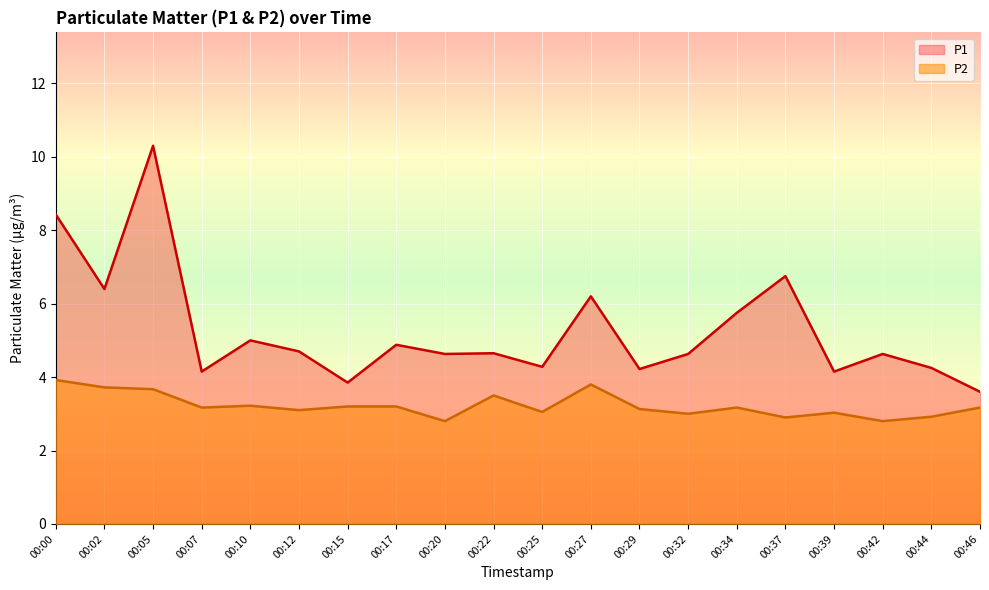

How many lines are shown in the chart?

2